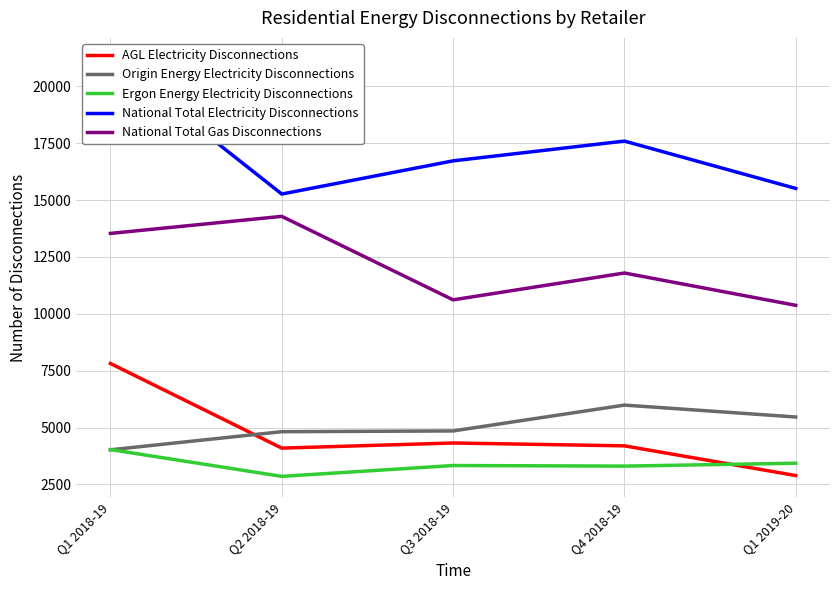

Reading right to left, transcribe all the data shown in this chart.

AGL Electricity Disconnections: 2892	4197	4322	4097	7817
Origin Energy Electricity Disconnections: 5465	5988	4852	4819	4023
Ergon Energy Electricity Disconnections: 3433	3306	3332	2855	4034
National Total Electricity Disconnections: 15511	17592	16723	15265	21210
National Total Gas Disconnections: 10373	11794	10614	14283	13534